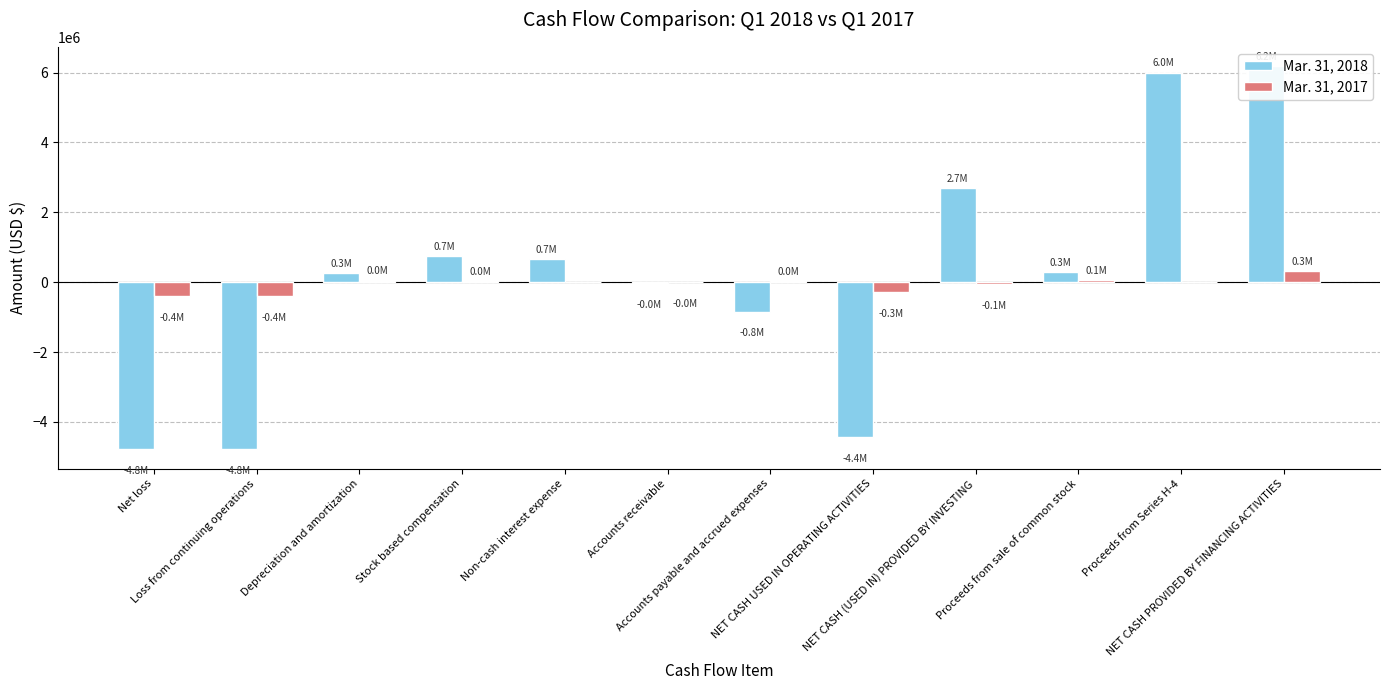

What is the average value of the Mar. 31, 2018 series?

163338